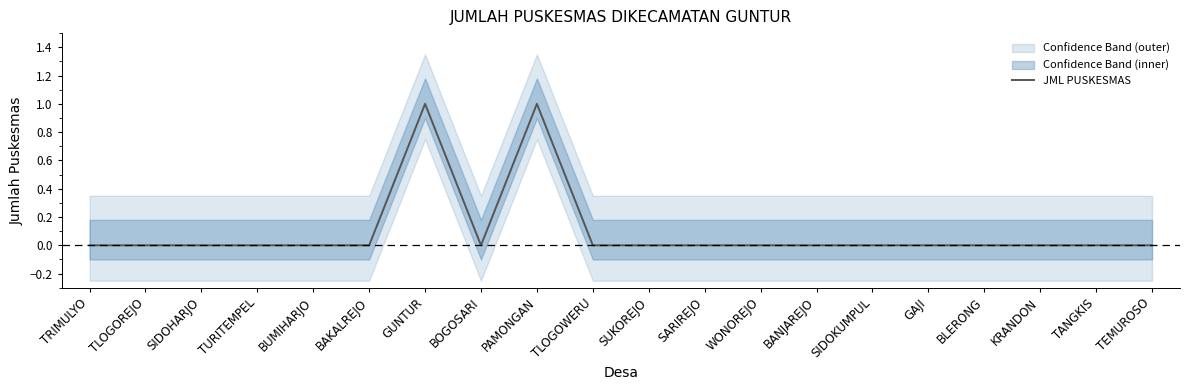

How many lines are shown in the chart?

1